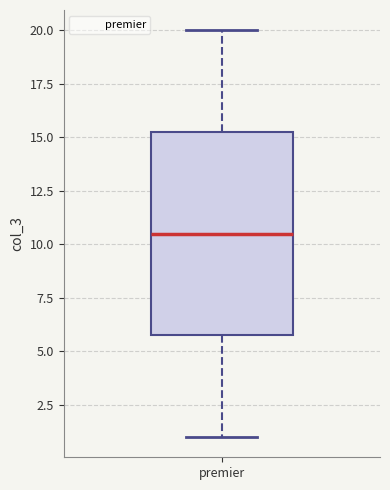

Where is the lower edge of the box for premier on the y-axis? The values are not printed on the chart, so give them approximately, as read against the axis.

6.0